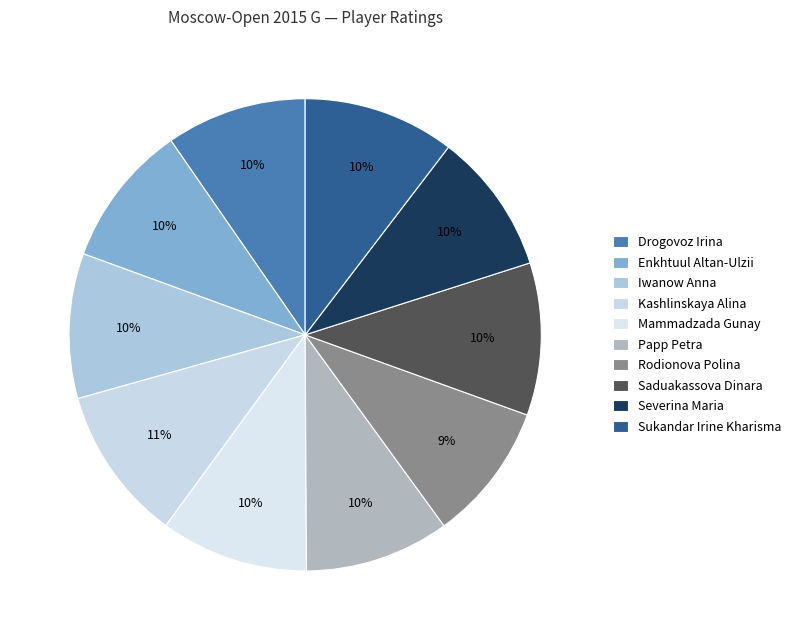

What is the change in value from Iwanow Anna to Papp Petra?

-3